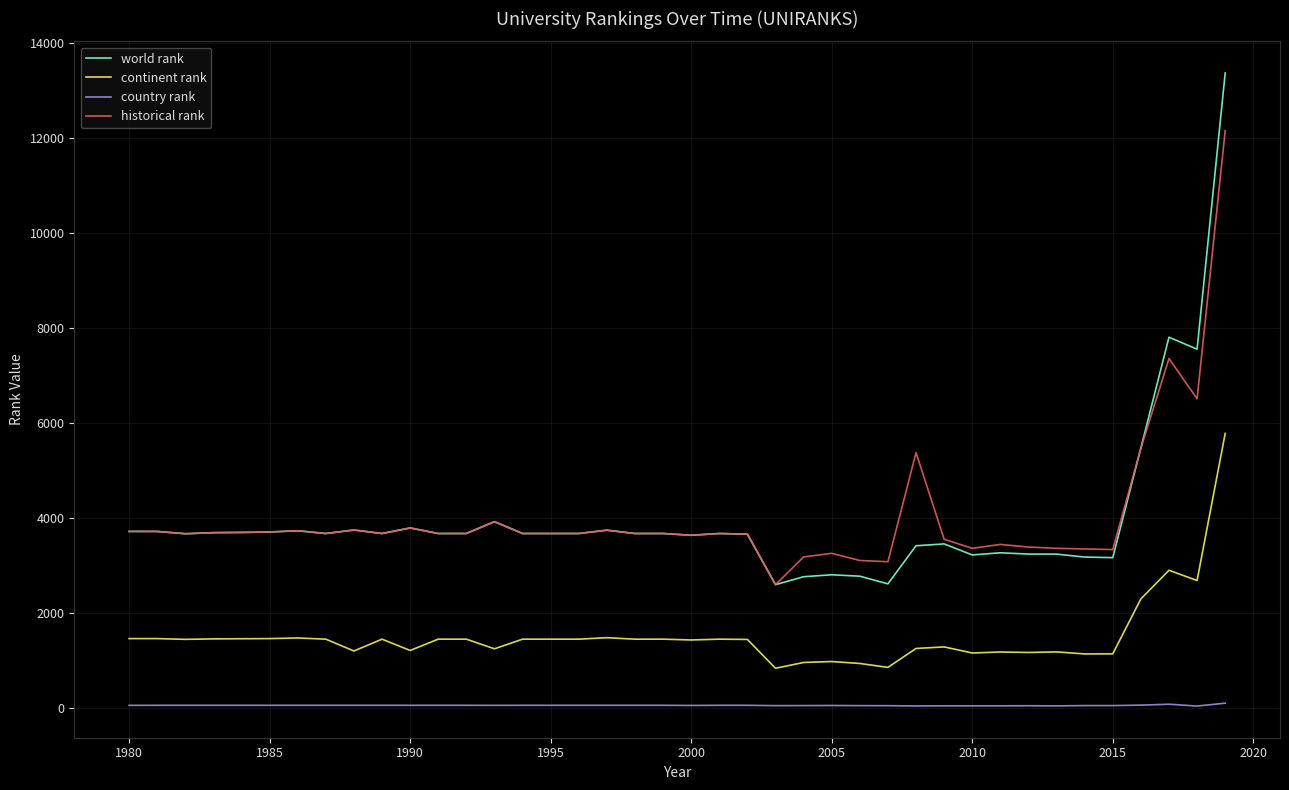

Which series has the largest range (max minus min)?

world rank